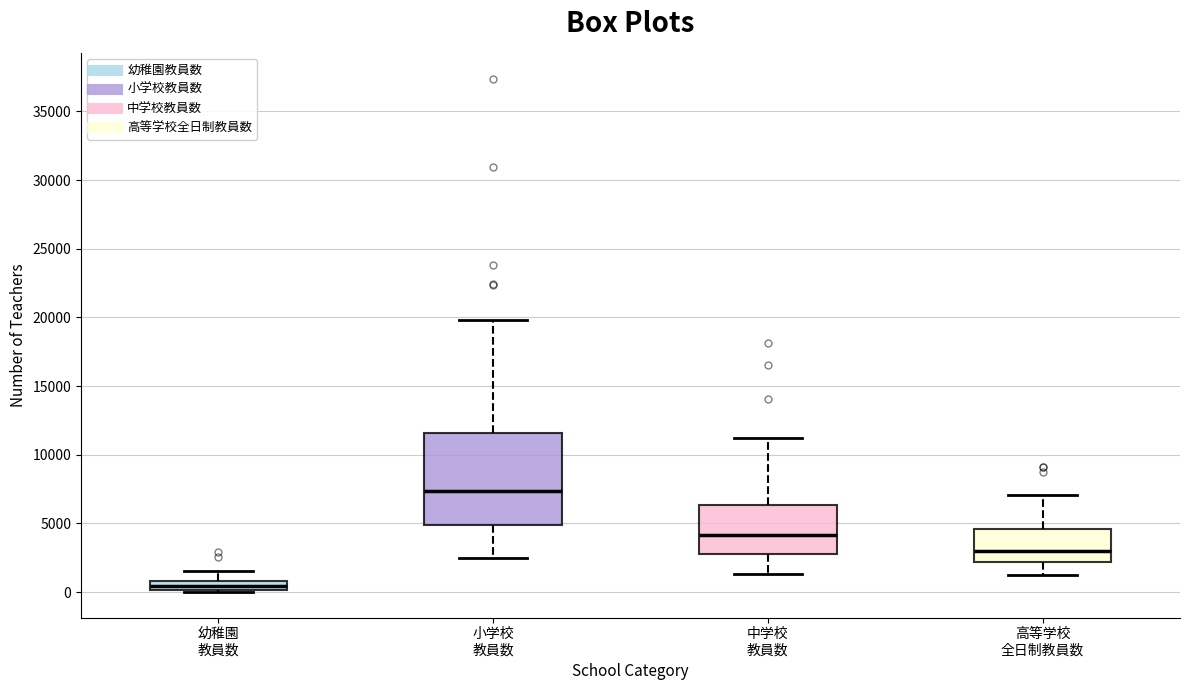

Which box's median line is the lowest?

幼稚園 教員数